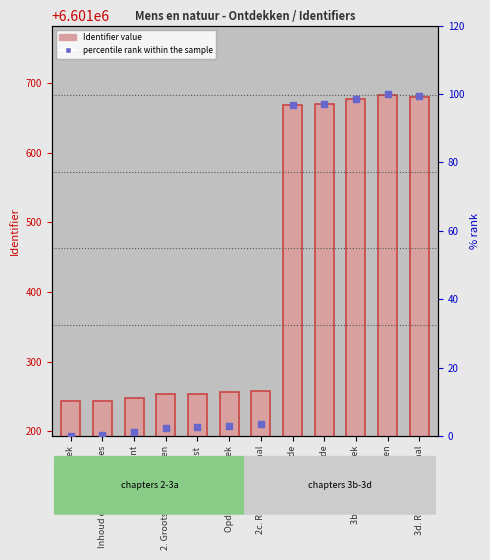

What are all the series names shown in the legend?

Identifier, percentile rank